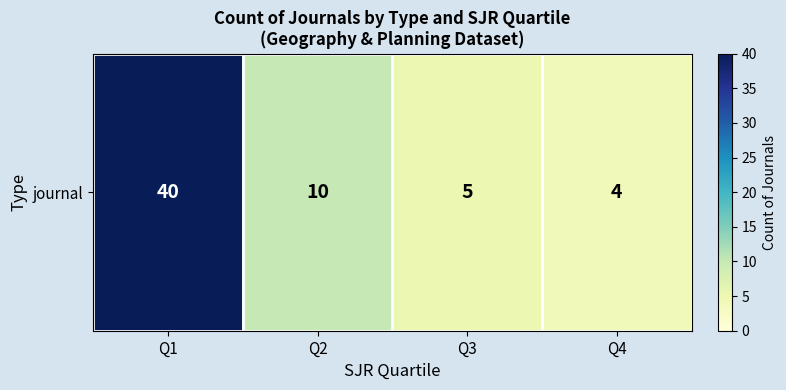

Reading left to right, list all the values displayed in this chart.

Q1=40	Q2=10	Q3=5	Q4=4